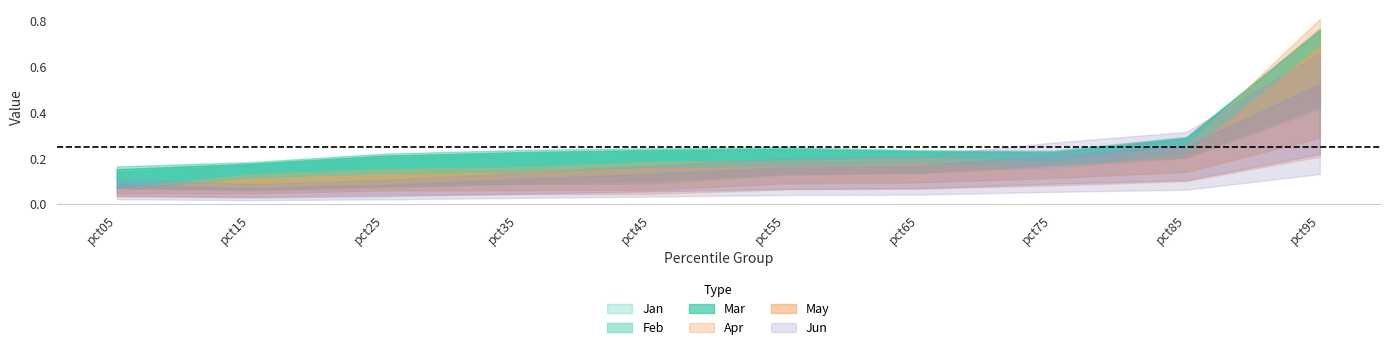

Where is Feb nearest to the value 0?

pct05